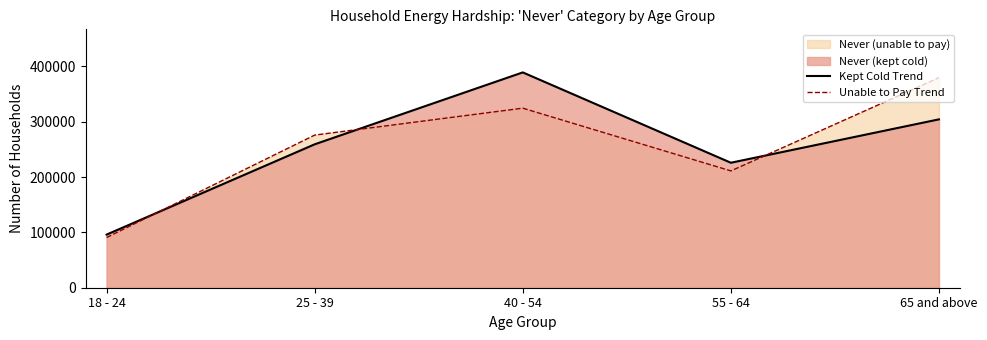

Reading left to right, extract all data points from this chart.

Kept Cold Trend: 95987	259169	389141	225843	304274
Unable to Pay Trend: 90720	275854	324487	211133	379622